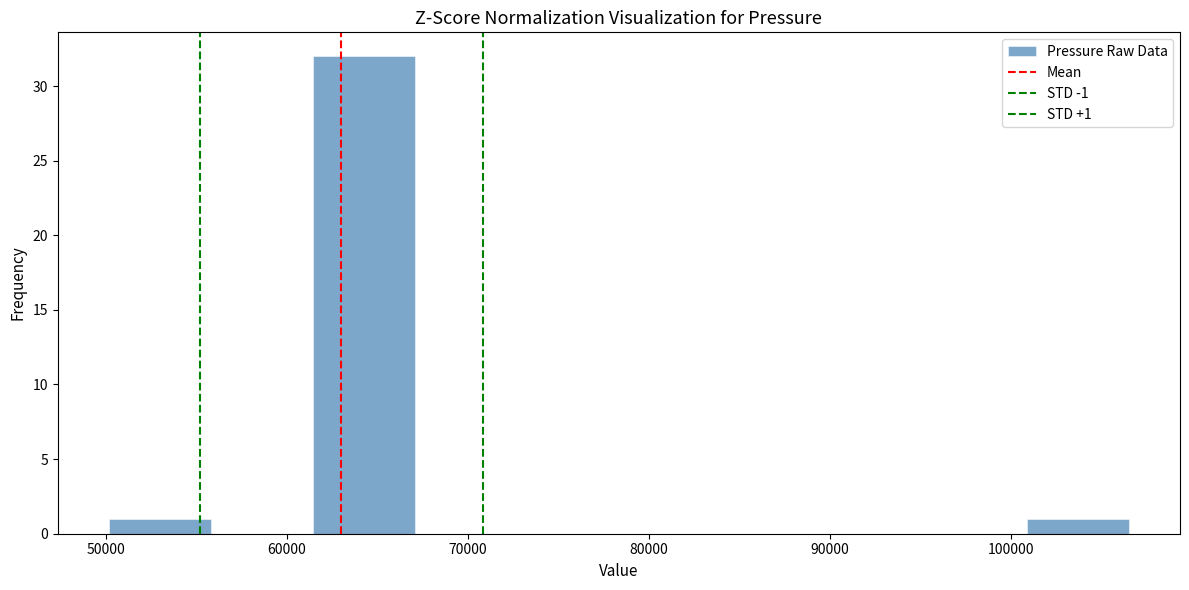

Over which range of the x-axis is the bar tallest?

61000 to 67000